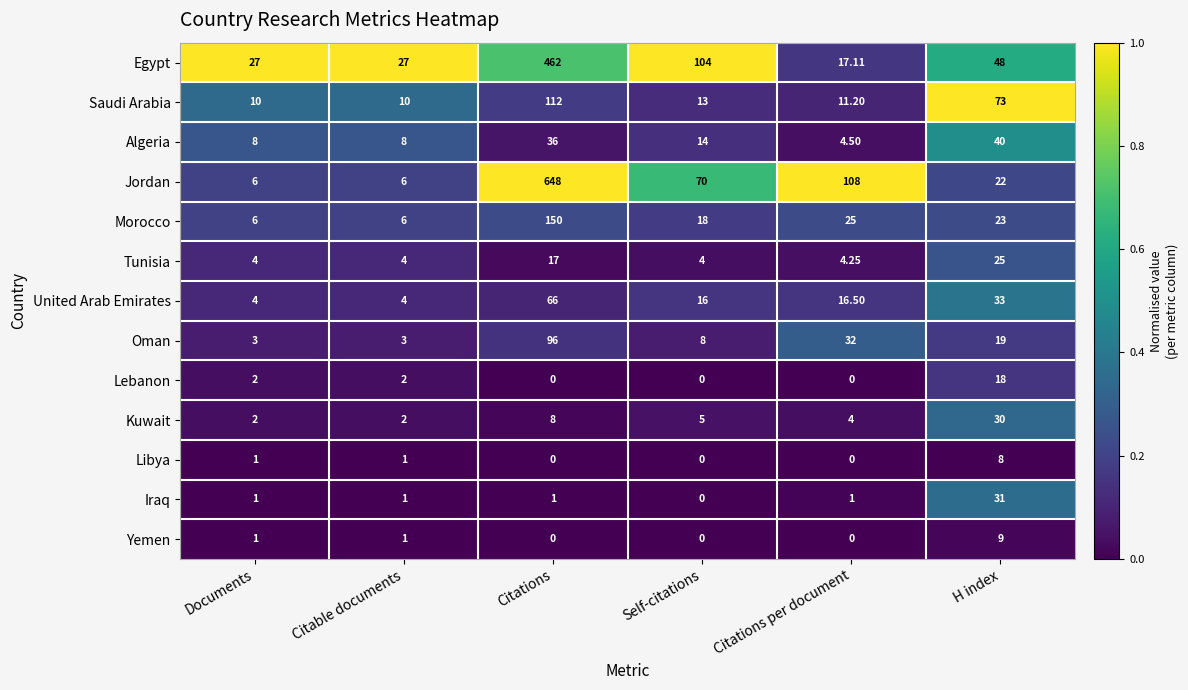

Rank the series by their maximum value, from lowest to highest.

Libya, Yemen, Lebanon, Tunisia, Kuwait, Iraq, Algeria, United Arab Emirates, Oman, Saudi Arabia, Morocco, Egypt, Jordan